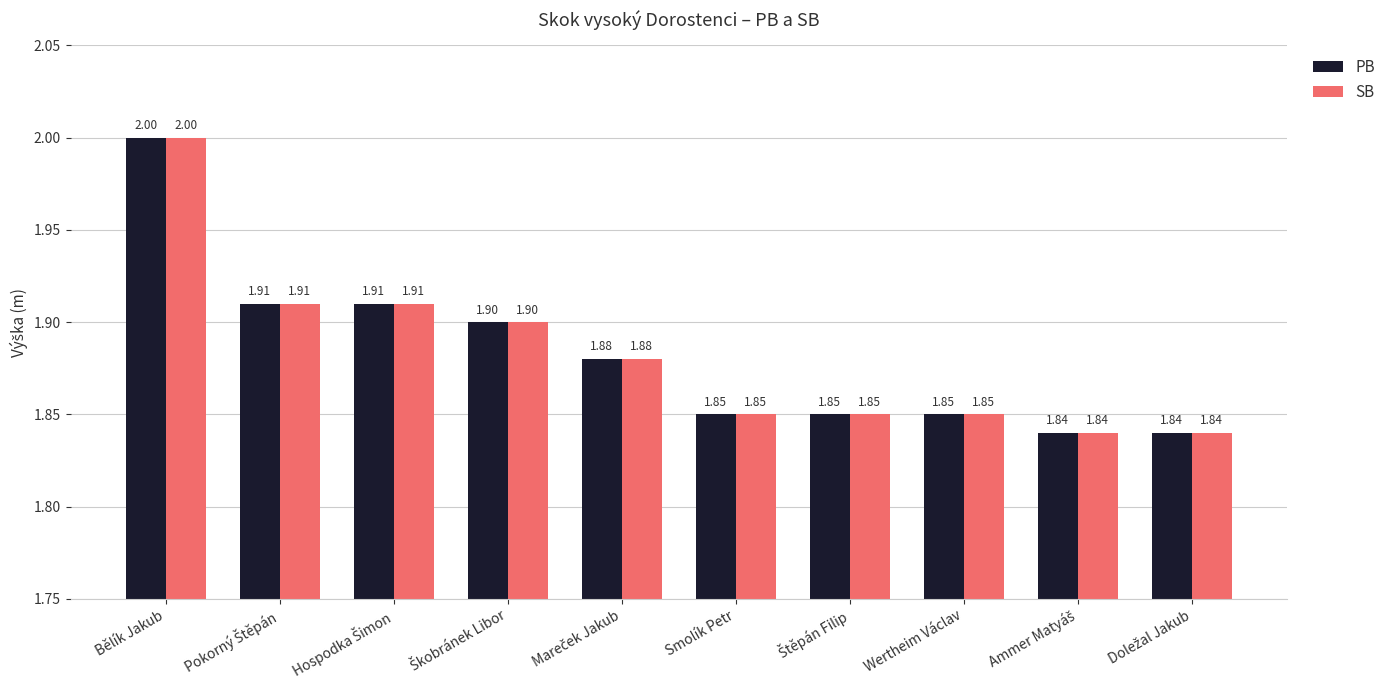

At which category is the sum across all series the highest?

Bělík Jakub